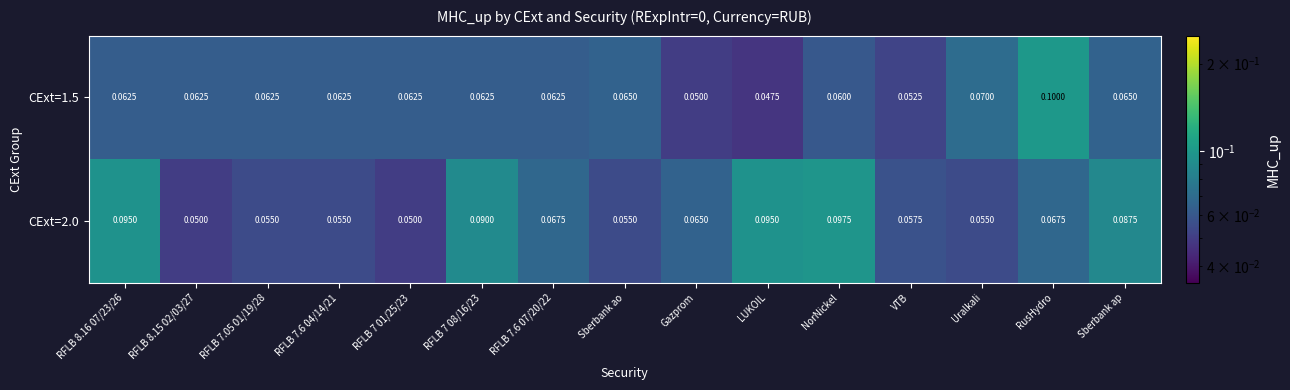

Which category has the highest value across all series?

RusHydro